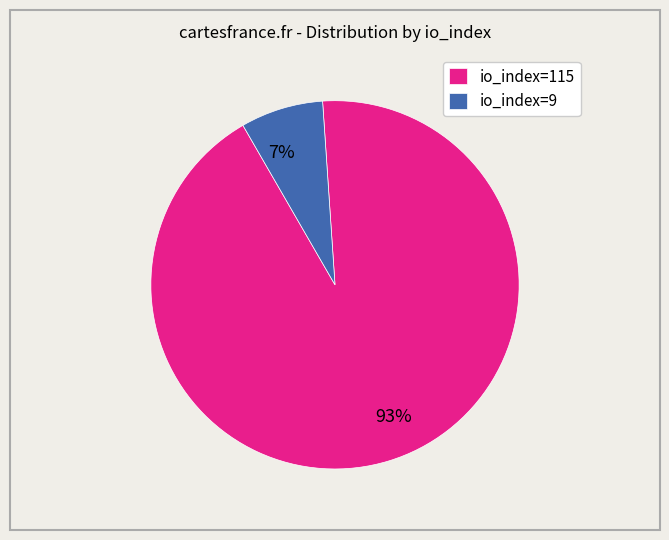

Which slice is the largest?

io_index=115